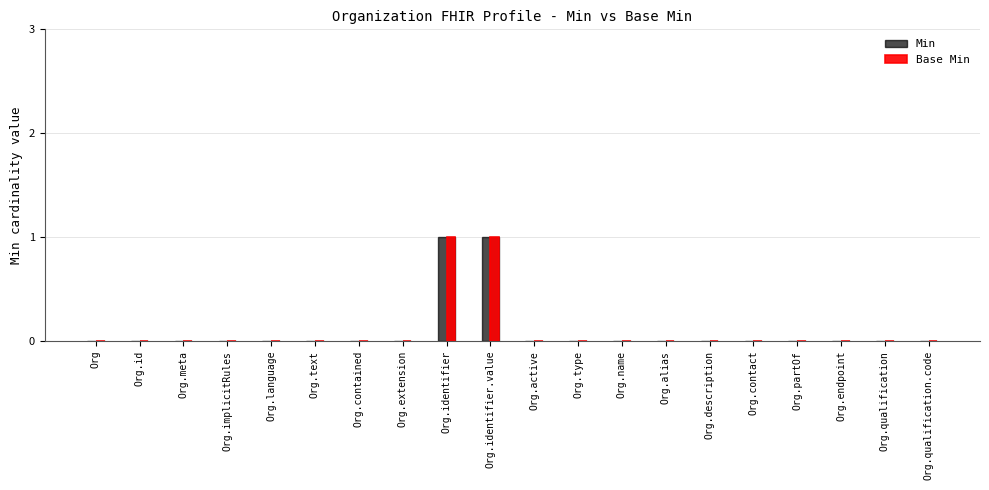

Is the value of Min at Org.identifier.value greater than the value of Base Min at Org.name?

Yes